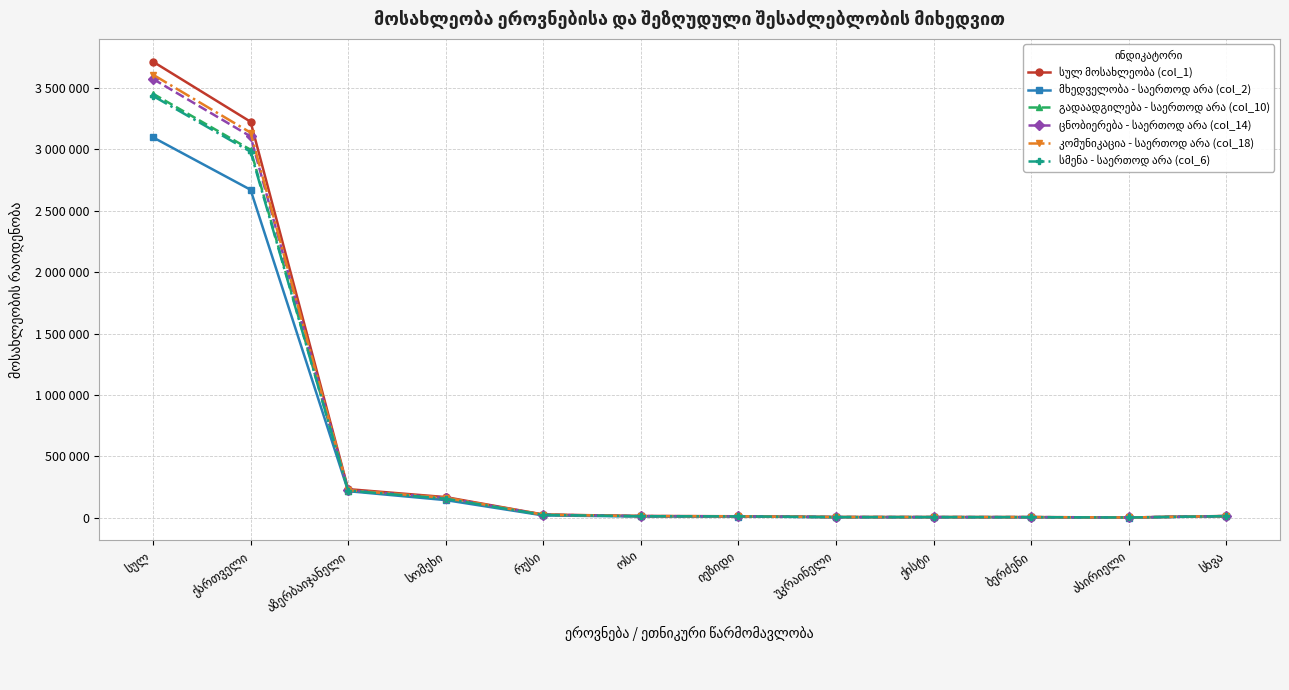

The value of გადაადგილება - საერთოდ არა (col_10) at სომეხი is 102838. True or false?

False